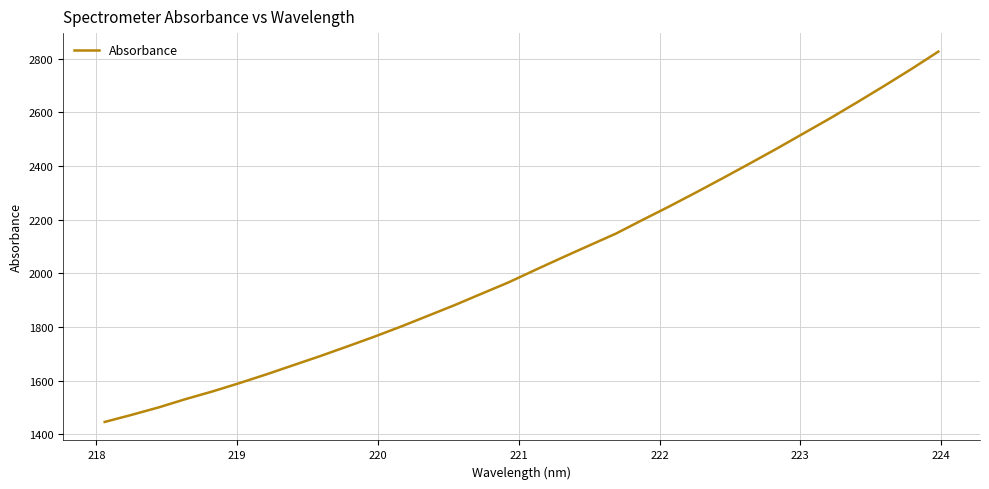

What is the maximum value shown in the chart?

2826.3